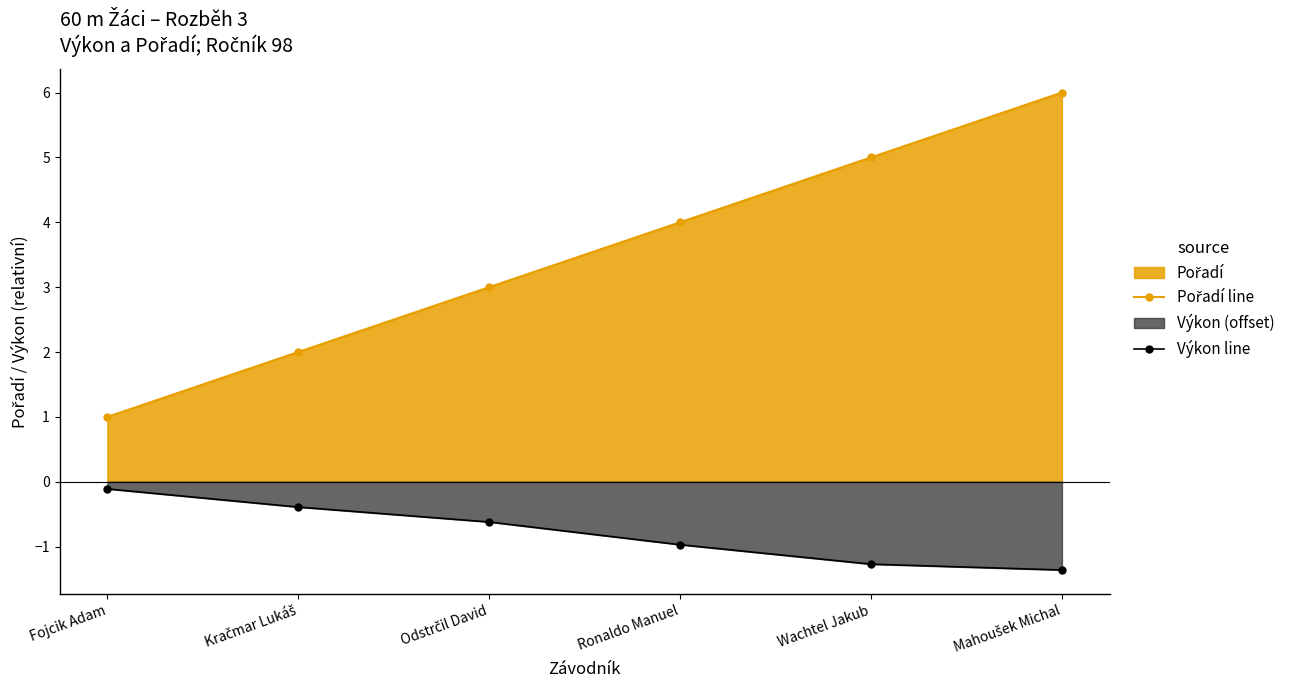

List the series in order of their peak value, highest first.

Pořadí line, Výkon line